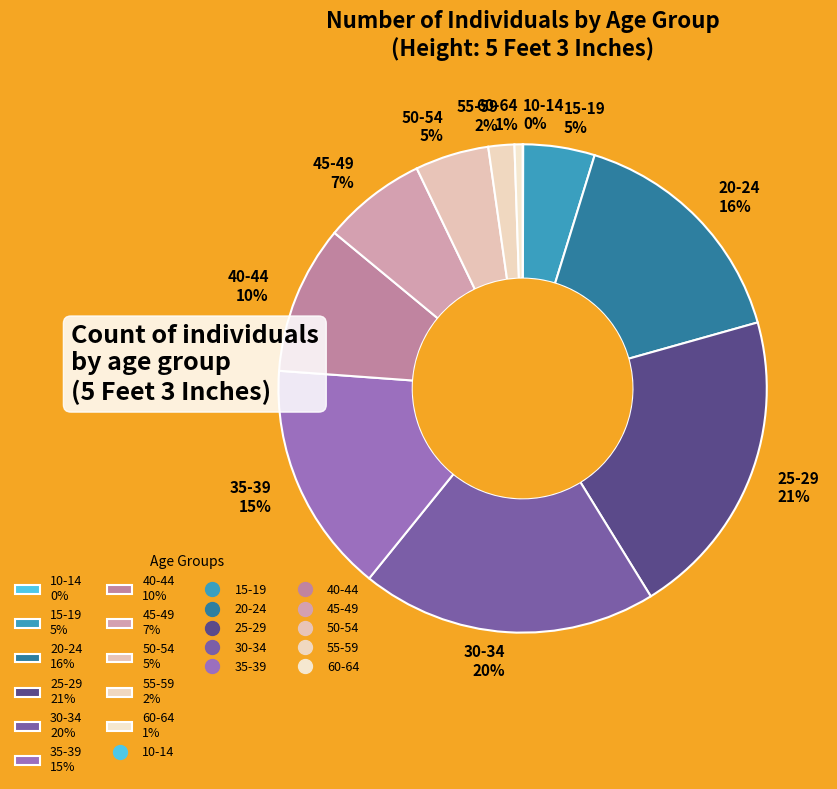

Do 40-44 10% and 55-59 2% together represent more than half of the pie?

No